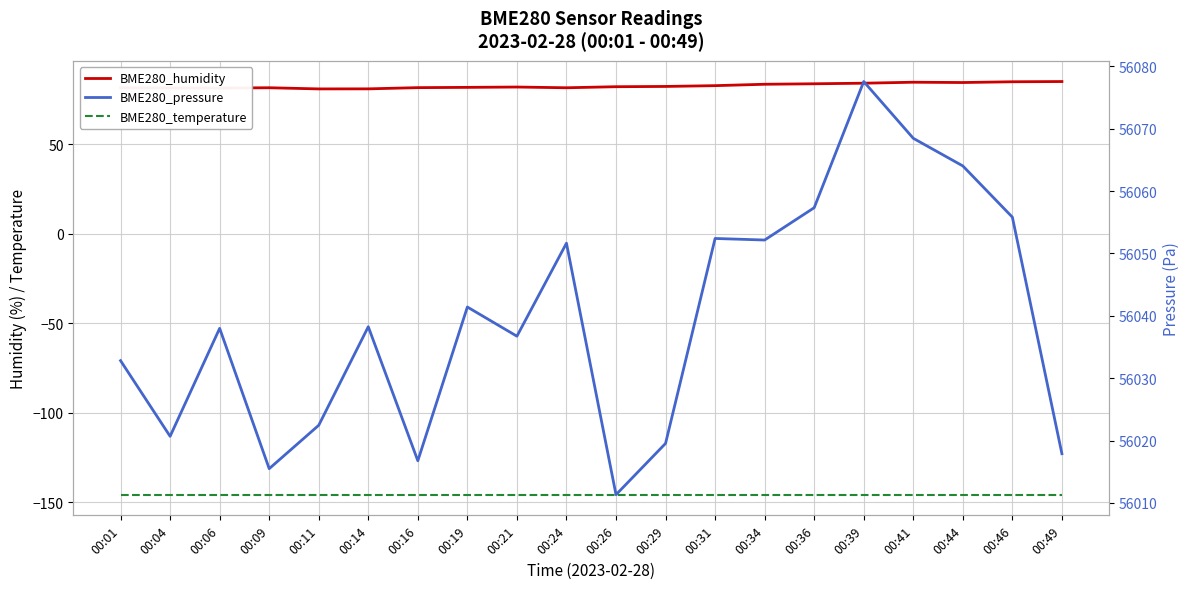

True or false: BME280_temperature and BME280_pressure intersect in this chart.

False